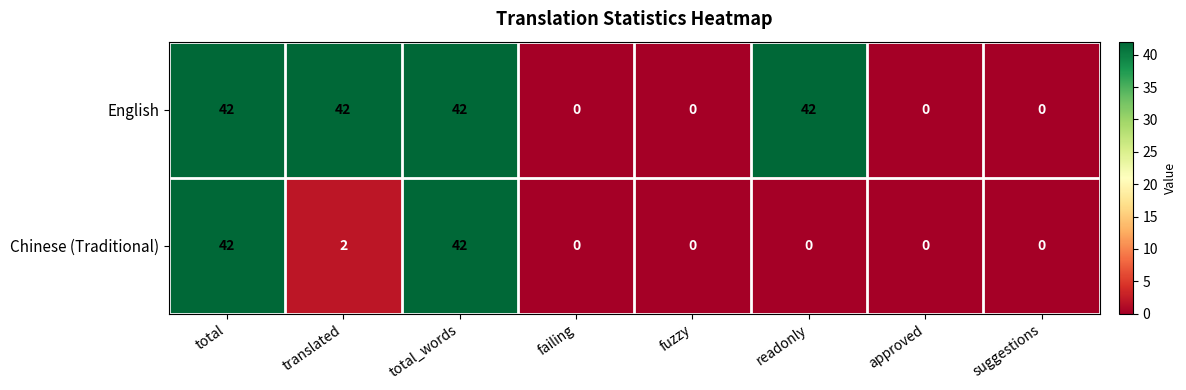

Reading left to right, transcribe all the data shown in this chart.

English: total=42	translated=42	total_words=42	failing=0	fuzzy=0	readonly=42	approved=0	suggestions=0
Chinese (Traditional): total=42	translated=2	total_words=42	failing=0	fuzzy=0	readonly=0	approved=0	suggestions=0